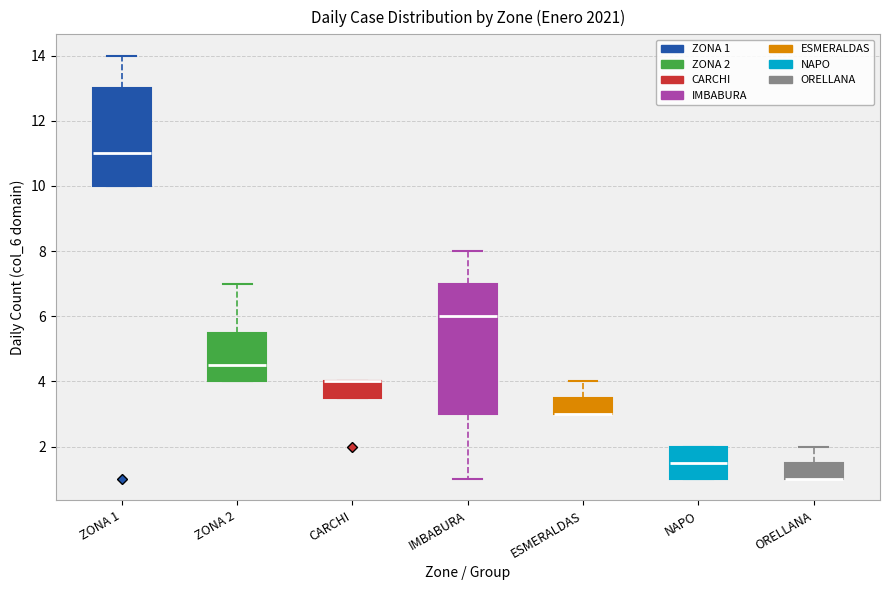

Reading left to right, transcribe this box plot: for each box, give where its median line is, the range the box spans, and where its two whiskers end, as read against the y-axis. The values are not printed on the chart, so give them approximately, as read against the axis.

ZONA 1: median 11.0, box 10.0 to 13.0, whiskers 10.0 to 14.0
ZONA 2: median 4.6, box 4.0 to 5.6, whiskers 4.0 to 7.0
CARCHI: median 4.0 (drawn on the box's upper edge), box 3.6 to 4.0, whiskers 3.6 to 4.0
IMBABURA: median 6.0, box 3.0 to 7.0, whiskers 1.0 to 8.0
ESMERALDAS: median 3.0 (drawn on the box's lower edge), box 3.0 to 3.6, whiskers 3.0 to 4.0
NAPO: median 1.6, box 1.0 to 2.0, whiskers 1.0 to 2.0
ORELLANA: median 1.0 (drawn on the box's lower edge), box 1.0 to 1.6, whiskers 1.0 to 2.0